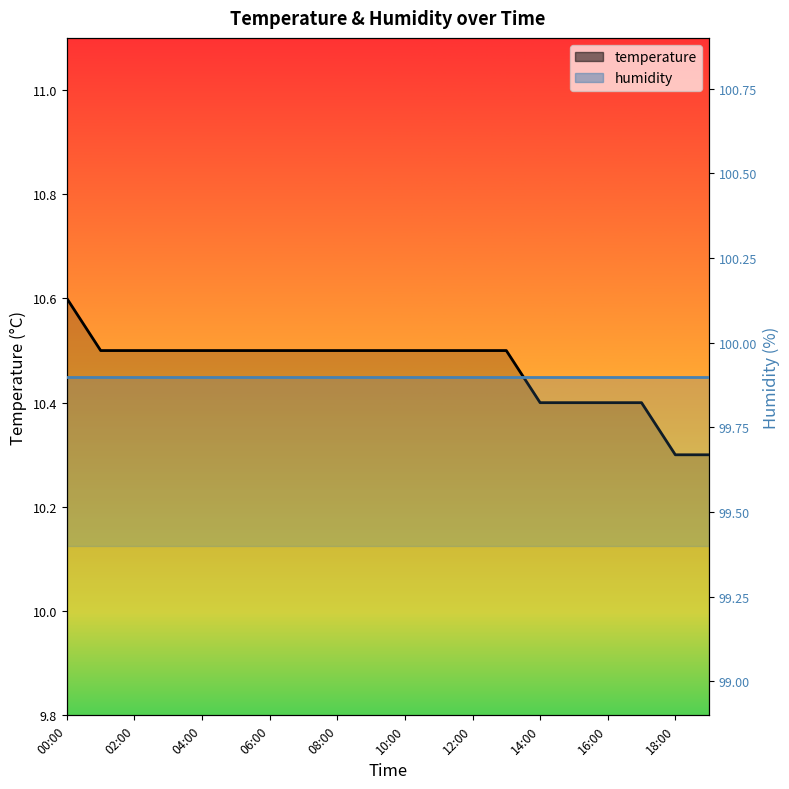

What value does the data have at 10:00?

10.5